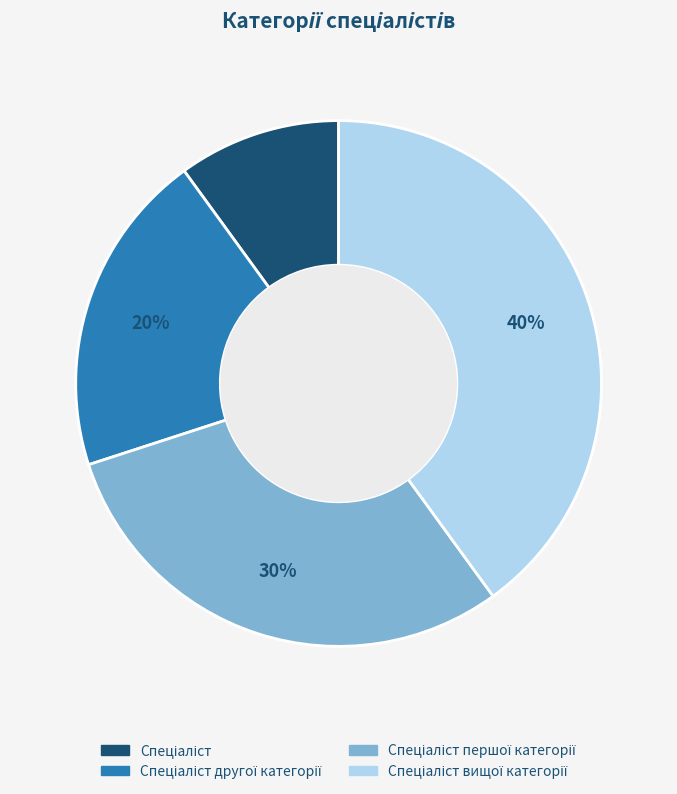

To the nearest percent, what is the average slice percentage?

25%